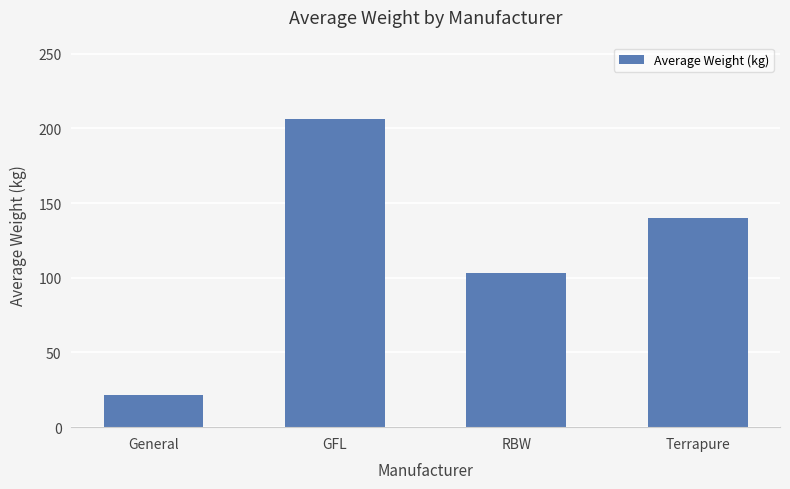

Reading left to right, list all the values displayed in this chart.

21.4	206.0	103.3	140.2